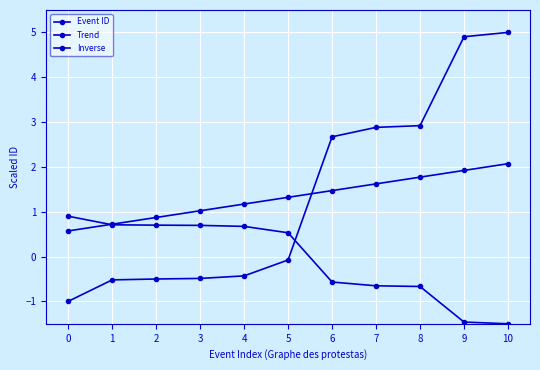

At 7, list the series in order from largest to smallest.

Event ID, Trend, Inverse